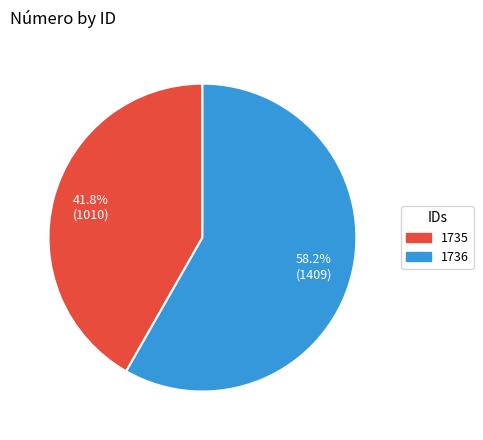

The 1735 slice represents 42% of the pie. True or false?

True